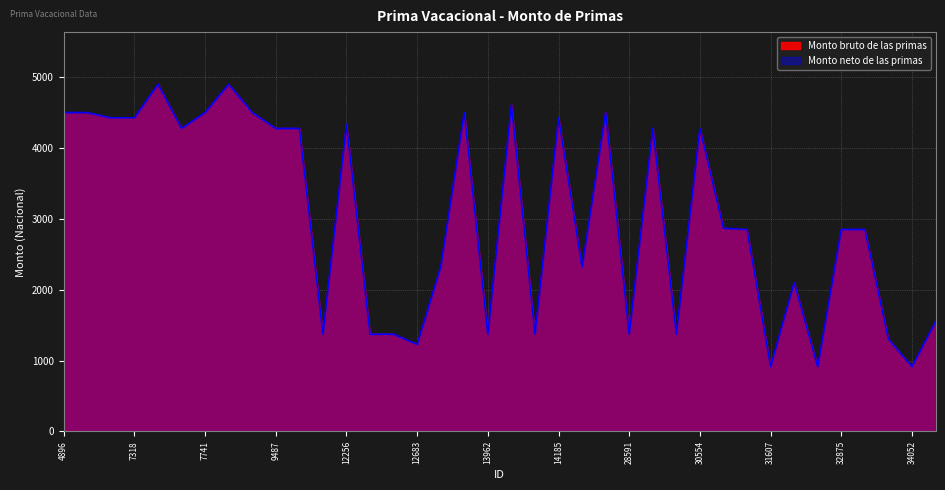

Is it true that Monto neto de las primas equals 7177.0 at 9140?

False